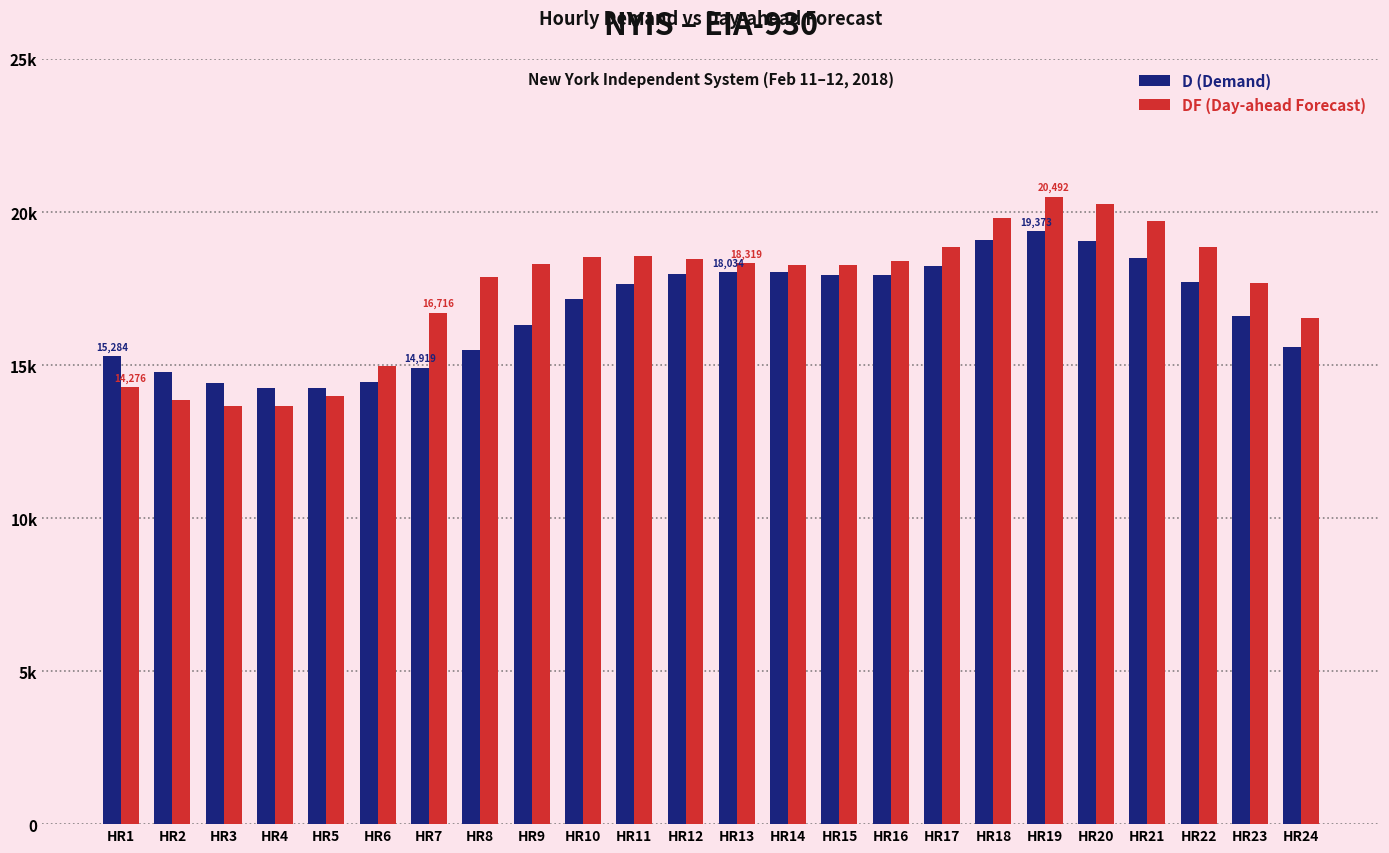

Reading left to right, list all the values displayed in this chart.

D (Demand): HR1=15284	HR2=14770	HR3=14429	HR4=14257	HR5=14244	HR6=14446	HR7=14919	HR8=15478	HR9=16299	HR10=17149	HR11=17646	HR12=17978	HR13=18034	HR14=18031	HR15=17932	HR16=17935	HR17=18239	HR18=19074	HR19=19373	HR20=19062	HR21=18502	HR22=17710	HR23=16616	HR24=15579
DF (Day-ahead Forecast): HR1=14276	HR2=13868	HR3=13669	HR4=13661	HR5=13980	HR6=14984	HR7=16716	HR8=17865	HR9=18308	HR10=18533	HR11=18563	HR12=18465	HR13=18319	HR14=18269	HR15=18264	HR16=18416	HR17=18867	HR18=19795	HR19=20492	HR20=20252	HR21=19697	HR22=18842	HR23=17676	HR24=16537